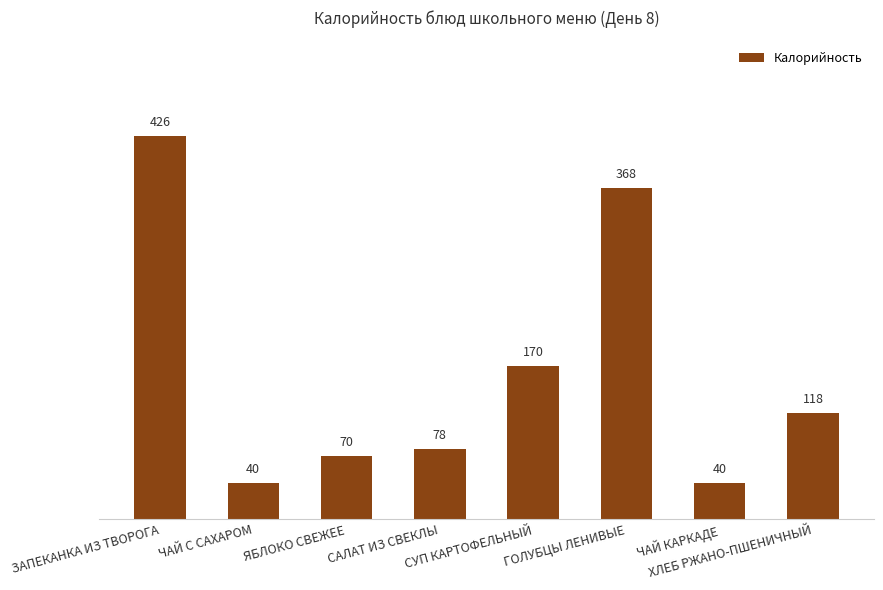

Where does the data first go above 118?

ЗАПЕКАНКА ИЗ ТВОРОГА